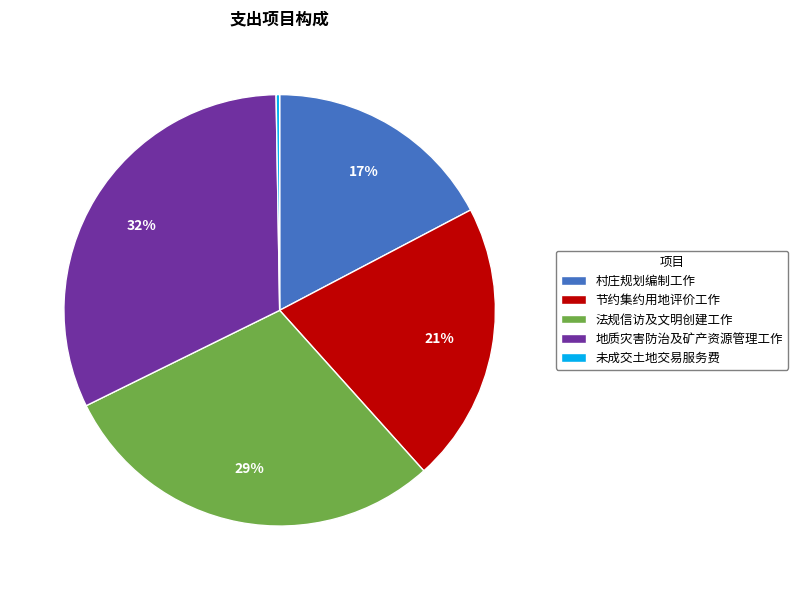

Is 节约集约用地评价工作 the majority of the pie?

No